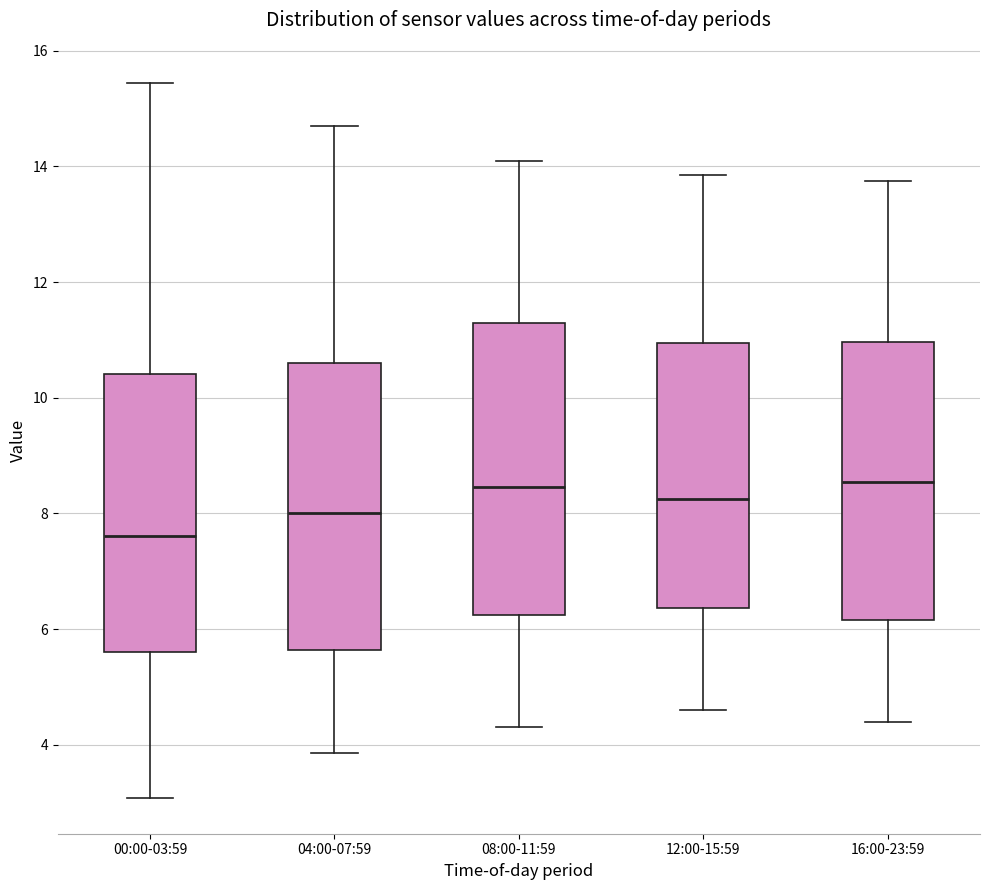

Reading left to right, read every box against the y-axis: the position of its median line, the range the box covers, and the ends of its whiskers. The values are not printed on the chart, so give them approximately, as read against the axis.

00:00-03:59: median 7.6, box 5.6 to 10.4, whiskers 3.0 to 15.4
04:00-07:59: median 8.0, box 5.6 to 10.6, whiskers 3.8 to 14.8
08:00-11:59: median 8.4, box 6.2 to 11.2, whiskers 4.4 to 14.2
12:00-15:59: median 8.2, box 6.4 to 11.0, whiskers 4.6 to 13.8
16:00-23:59: median 8.6, box 6.2 to 11.0, whiskers 4.4 to 13.8